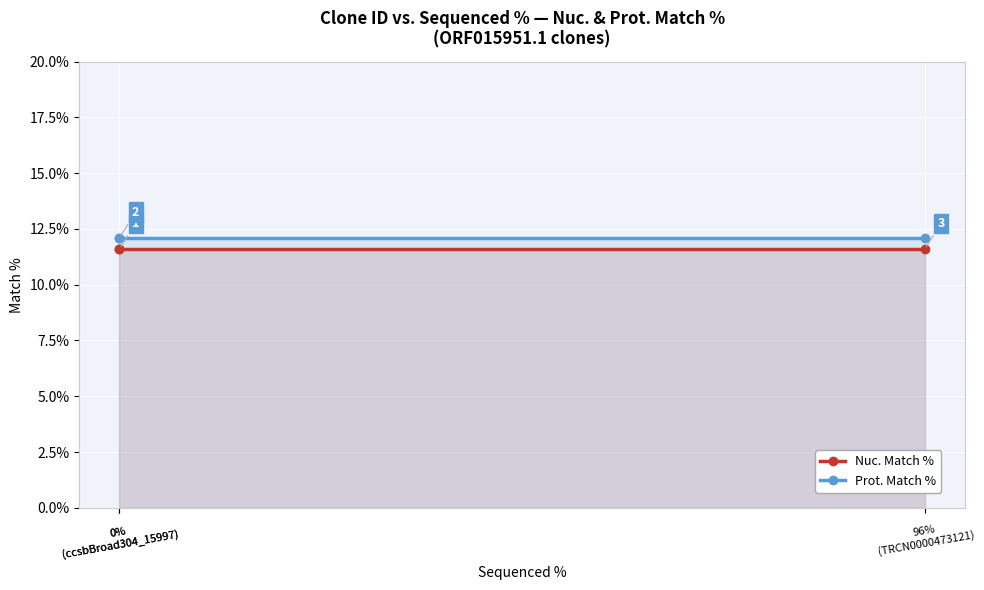

At which label does Prot. Match % reach its minimum?

0%
(ccsbBroad304_15997)